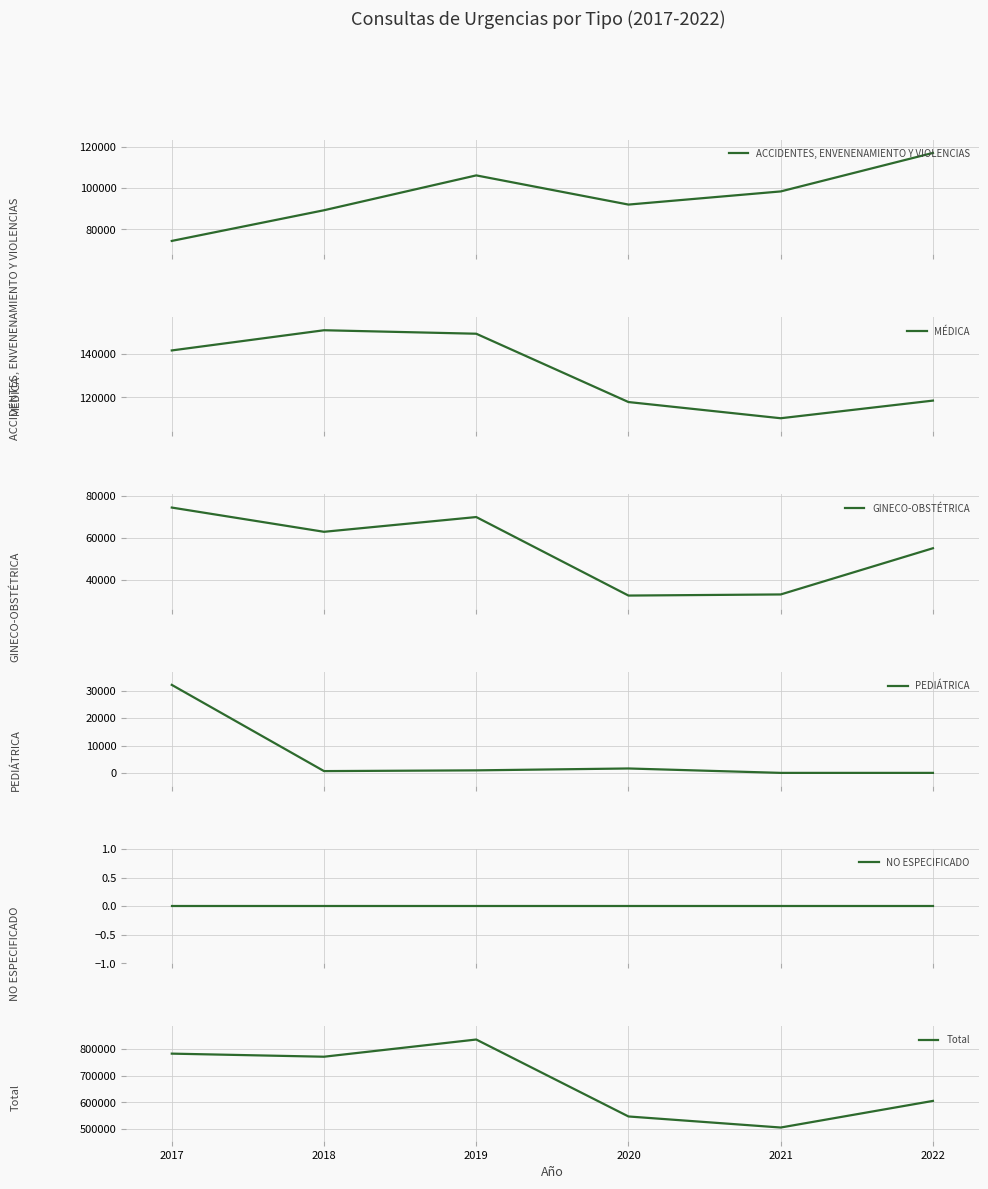

The value of MÉDICA at 2022 is 192104. True or false?

False